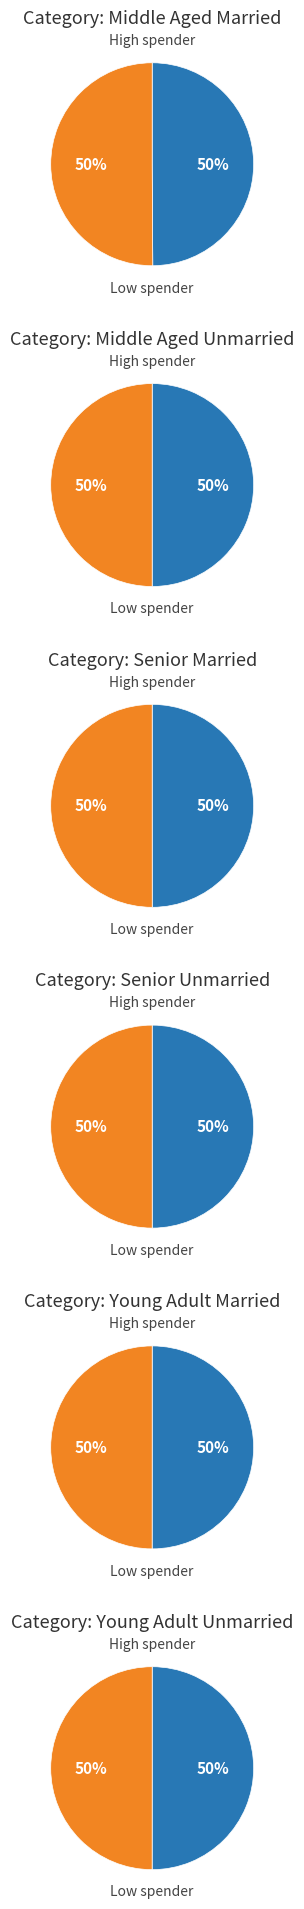

Between 3 and 4, which is larger?

4